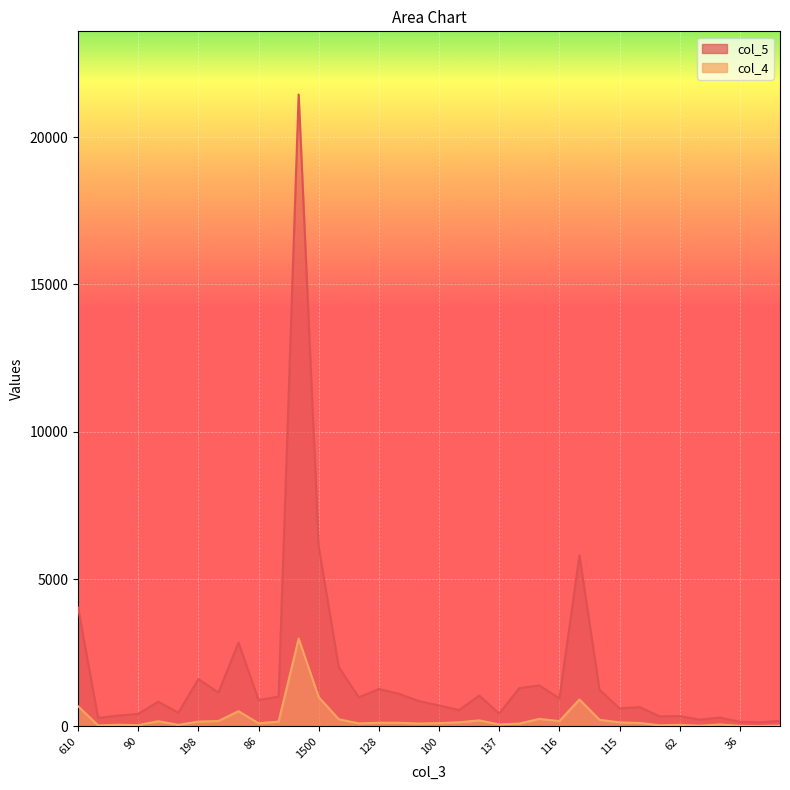

Between 610 and 100, which series saw the biggest shift?

col_5